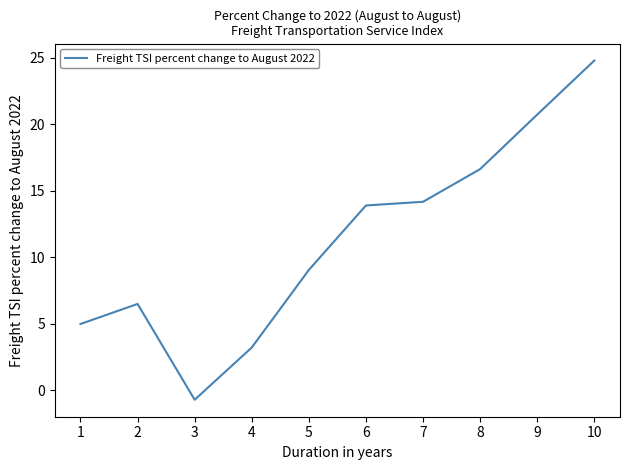

What is the change in value from 4 to 9?

+17.5